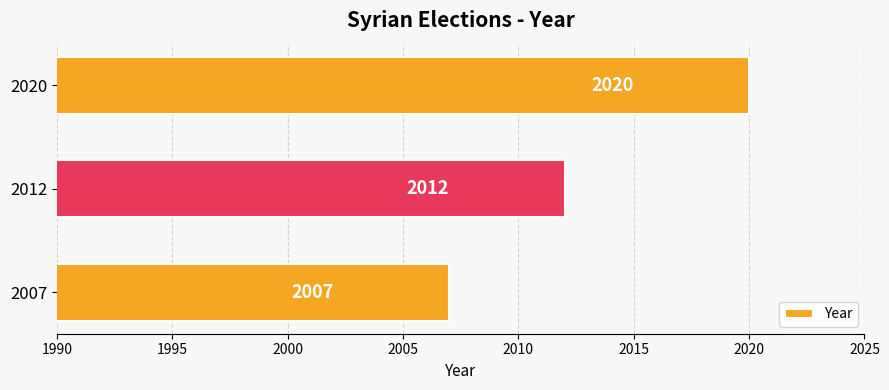

Where is the data nearest to the value 2013?

2012